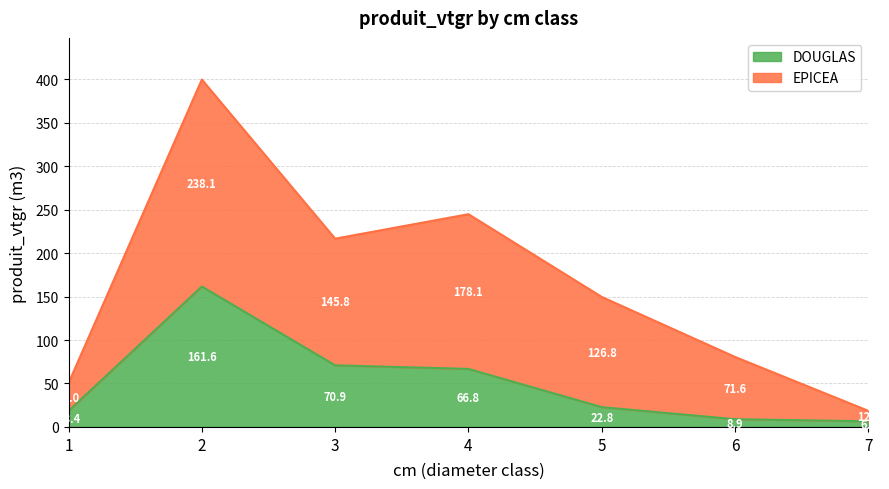

At 4, list the series in order from smallest to largest.

DOUGLAS, EPICEA